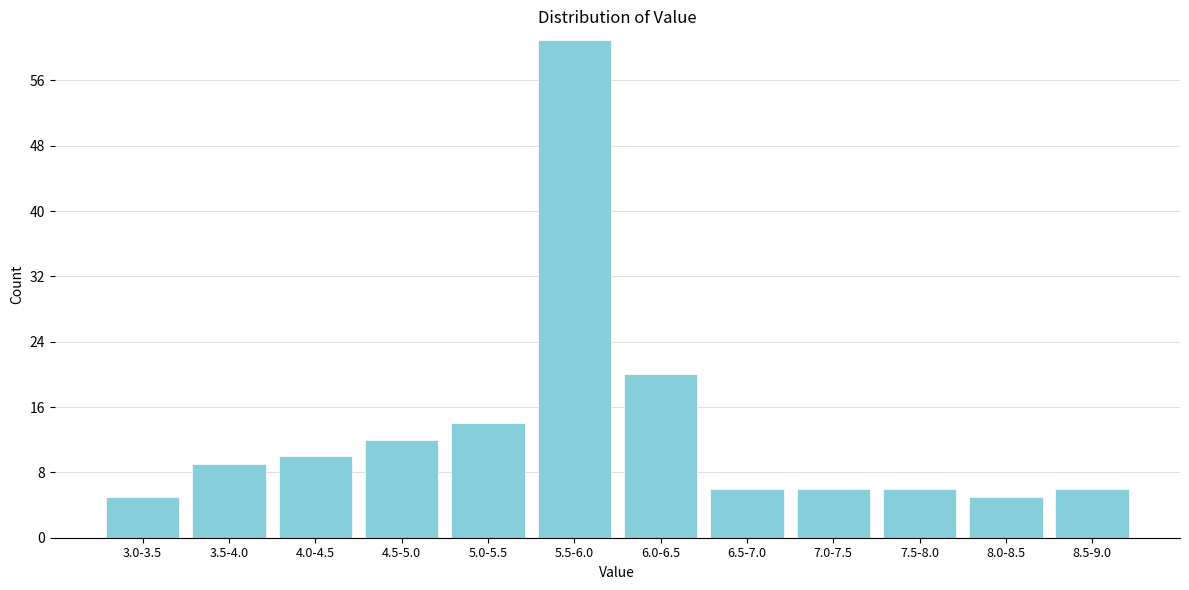

Reading right to left, transcribe all the data shown in this chart.

8.5-9.0=6	8.0-8.5=5	7.5-8.0=6	7.0-7.5=6	6.5-7.0=6	6.0-6.5=20	5.5-6.0=61	5.0-5.5=14	4.5-5.0=12	4.0-4.5=10	3.5-4.0=9	3.0-3.5=5